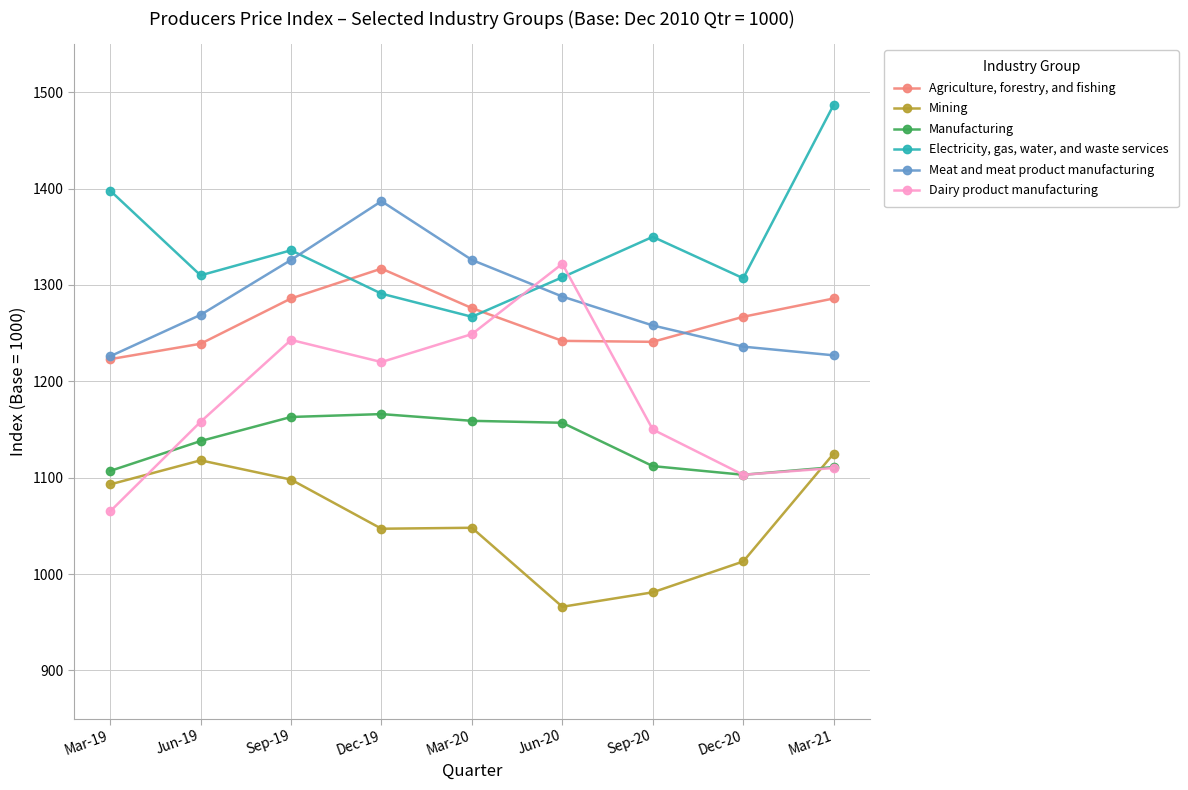

How many lines are shown in the chart?

6